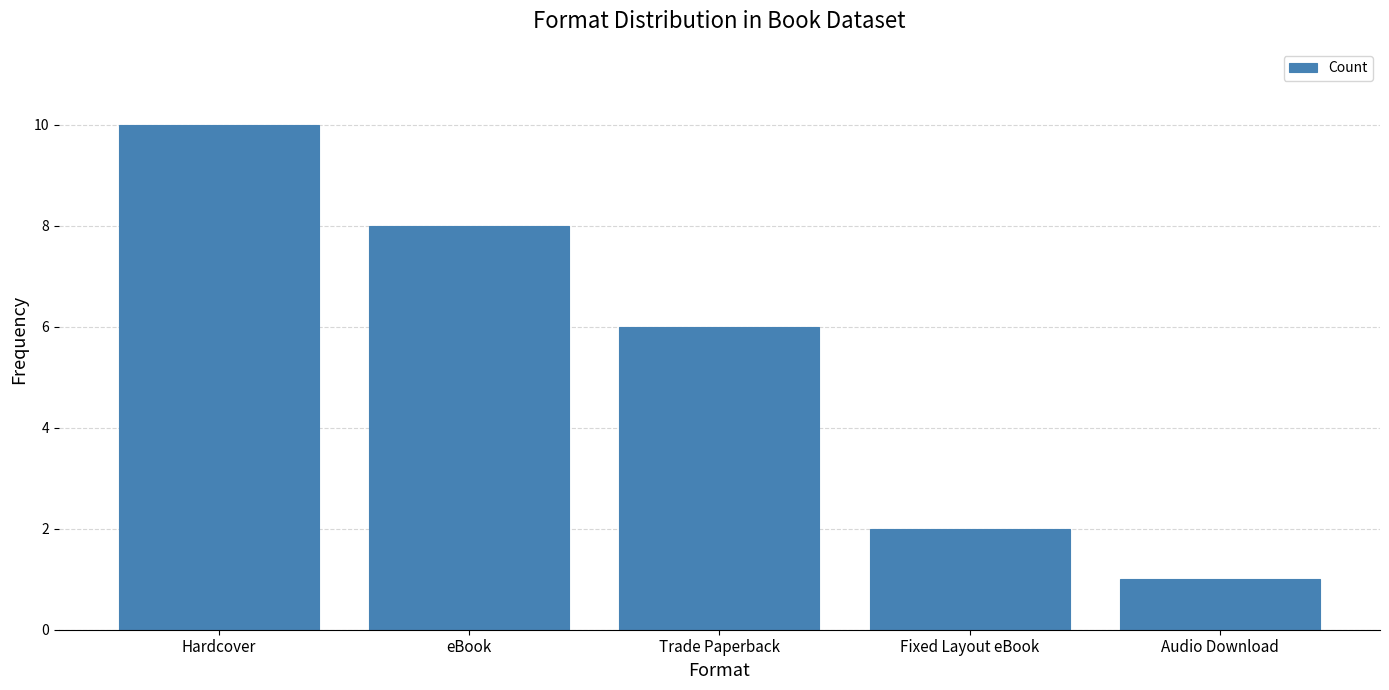

Does the chart contain any negative values?

No